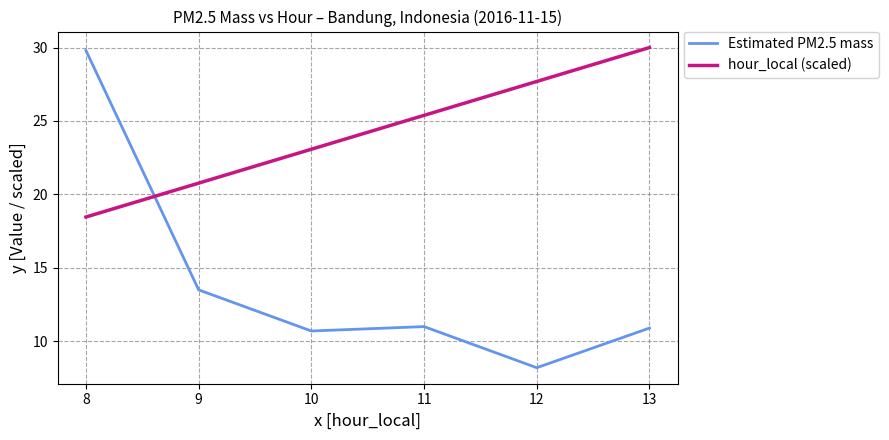

What is the smallest value displayed?

8.2